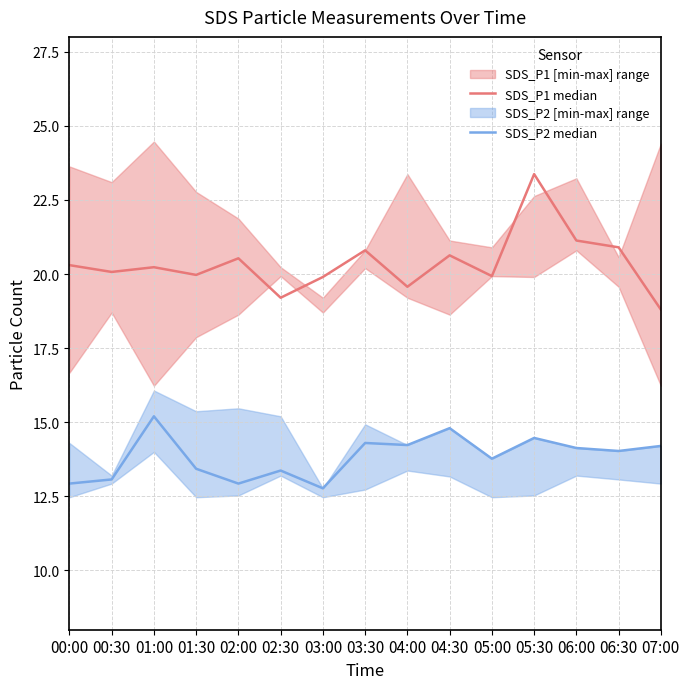

How many interior local valleys does the SDS_P2 median series have?

5